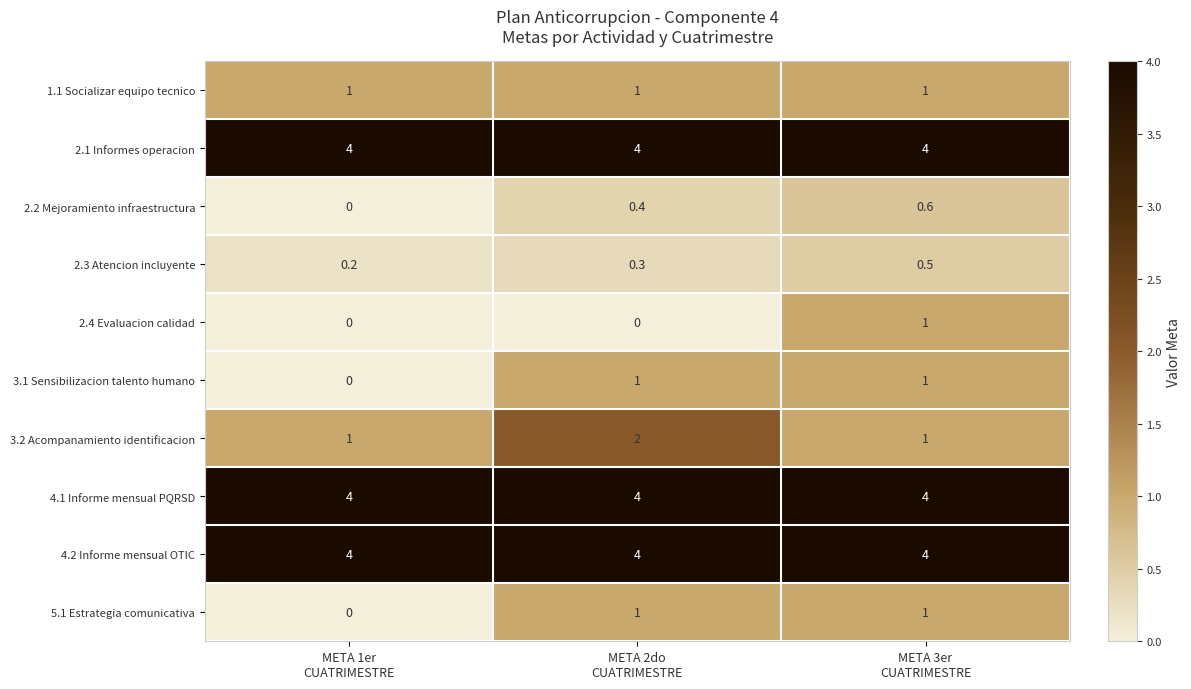

At how many categories does at least one series exceed 3?

3